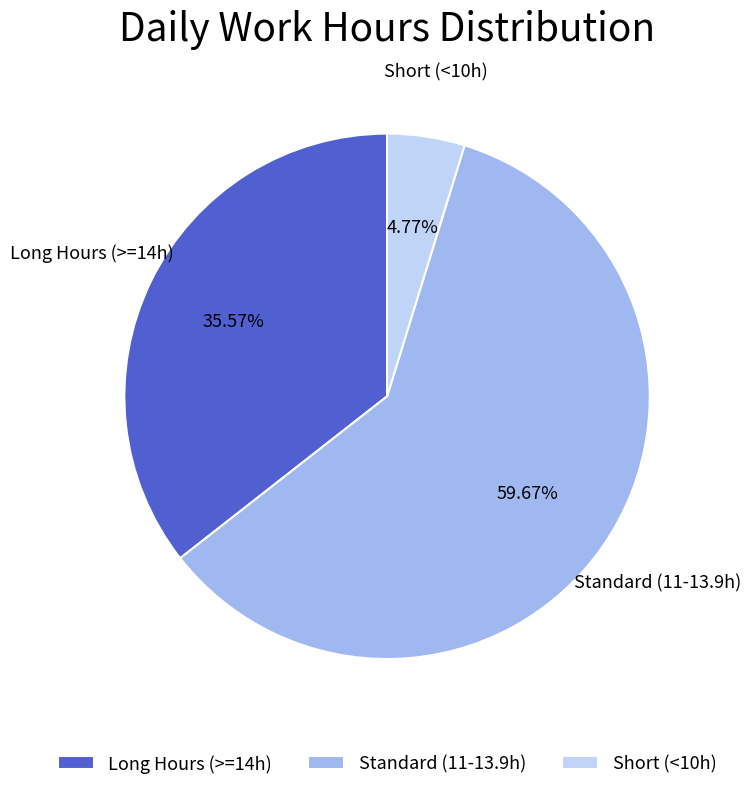

Between Standard (11-13.9h) and Short (<10h), which is larger?

Standard (11-13.9h)